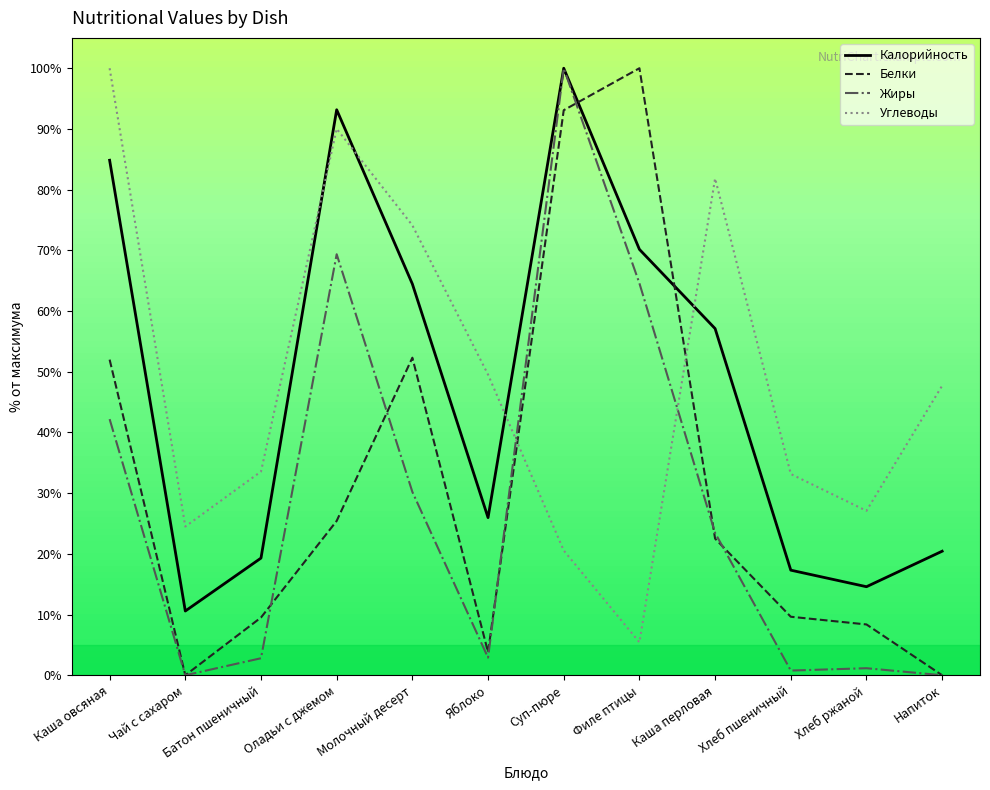

Is this an area chart (filled region under the line)?

No